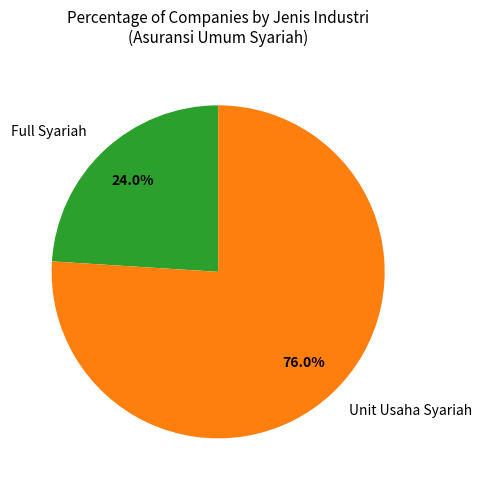

Is it true that Full Syariah is 18% of the pie?

False